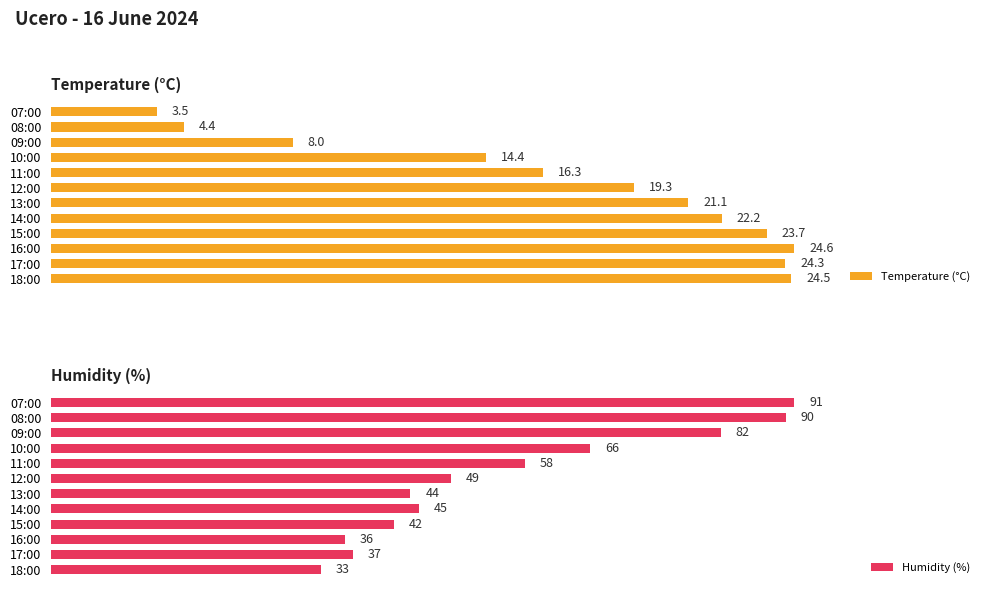

How many data points in Humidity (%) are above 49?

5